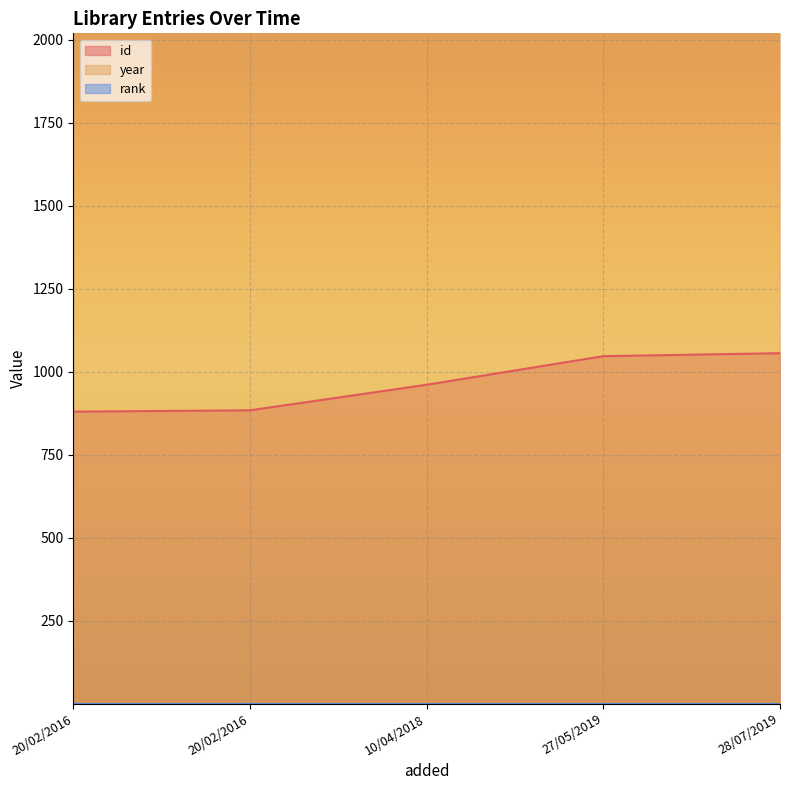

What is the difference between the maximum and minimum values in the id series?

176